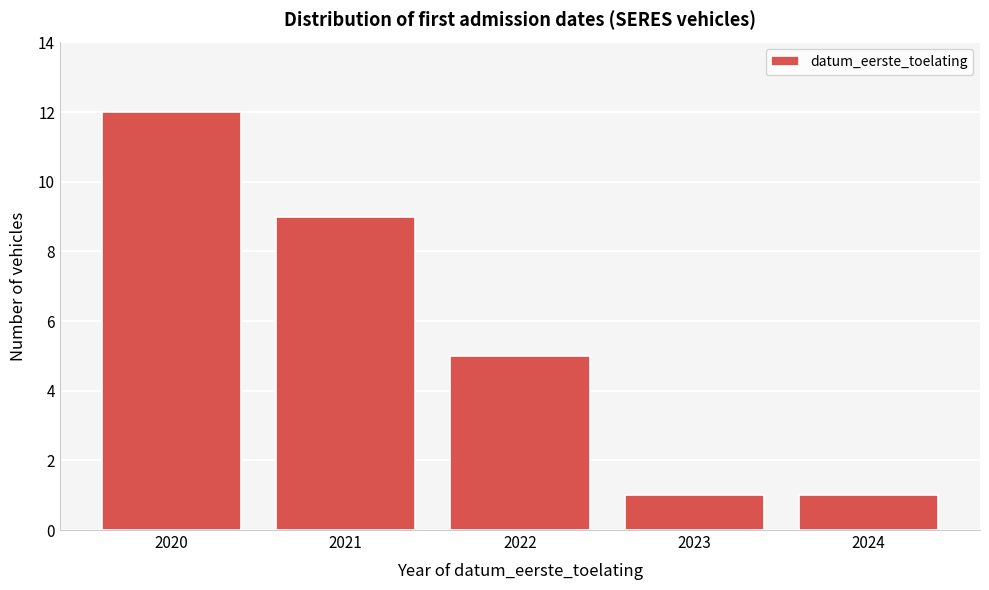

Reading left to right, what are all the values shown in this chart?

12	9	5	1	1